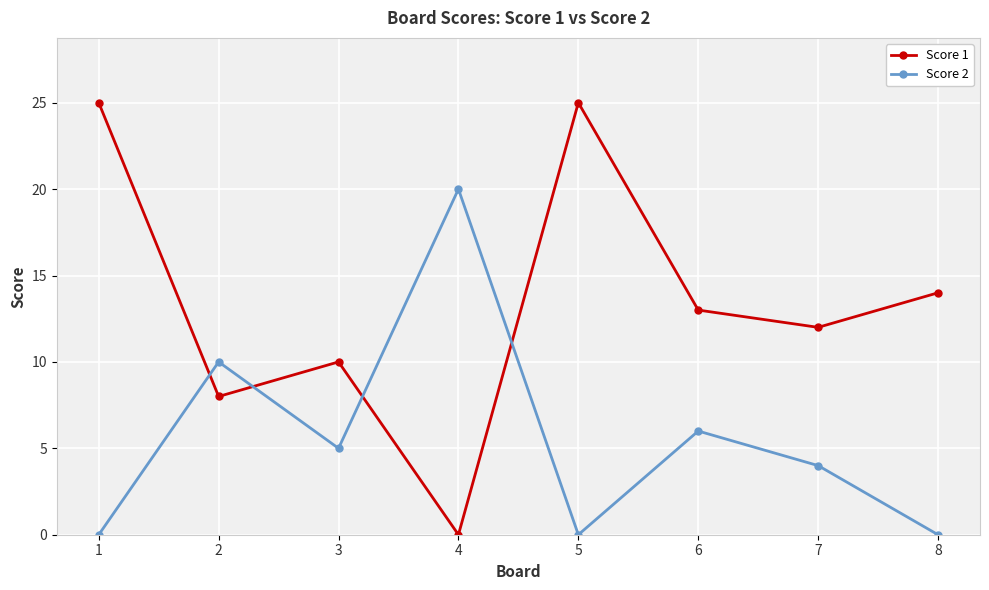

The value of Score 1 at 7 is 12. True or false?

True